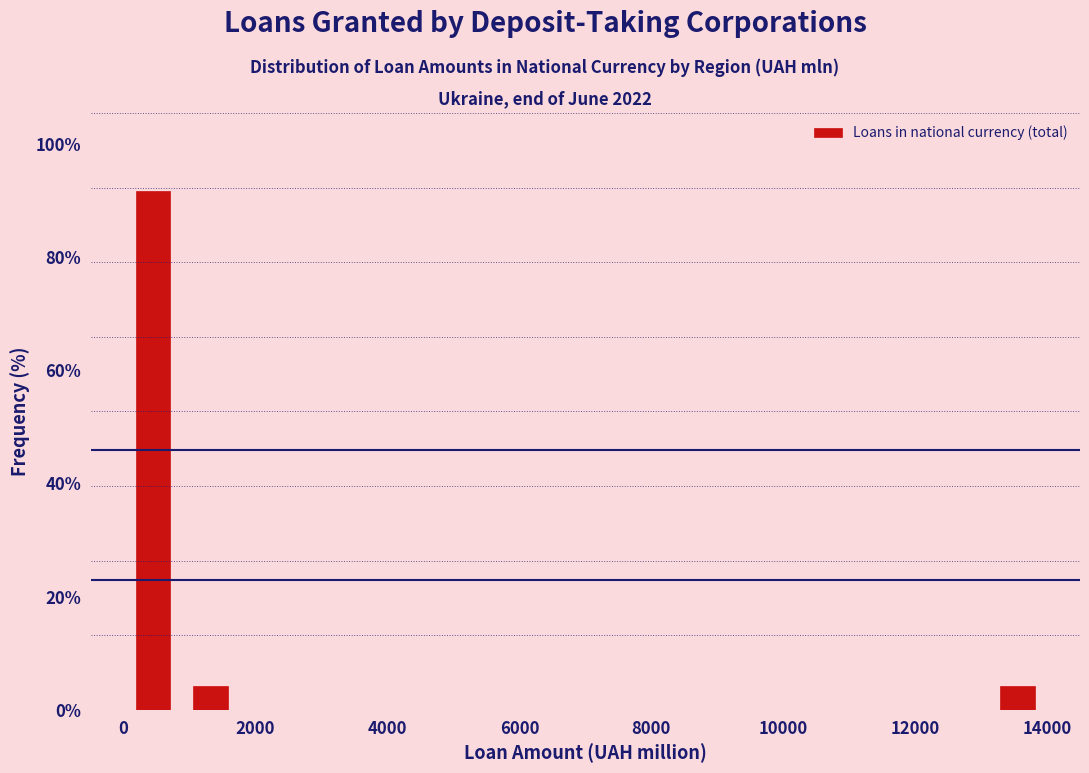

Reading left to right, transcribe this chart: for each bar, give the range it covers on the x-axis and its height. Neither the bar edges nor the heights are printed on the chart, so give them approximately, as read against the axes.

0 to 800: 92
800 to 1800: 4
1800 to 2600: 0
2600 to 3600: 0
3600 to 4400: 0
4400 to 5200: 0
5200 to 6200: 0
6200 to 7000: 0
7000 to 7800: 0
7800 to 8800: 0
8800 to 9600: 0
9600 to 10400: 0
10400 to 11400: 0
11400 to 12200: 0
12200 to 13200: 0
13200 to 14000: 4